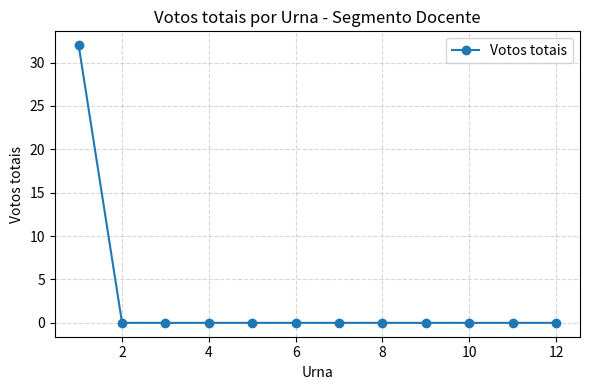

What is the maximum value shown in the chart?

32